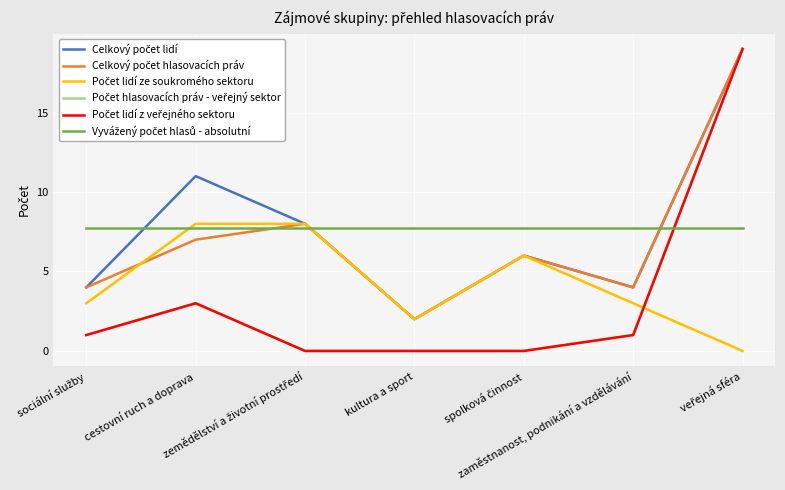

Does the chart display data point markers on the line(s)?

No